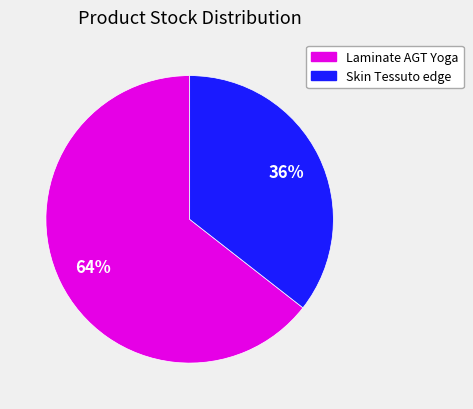

Is it true that Laminate AGT Yoga is 75% of the pie?

False